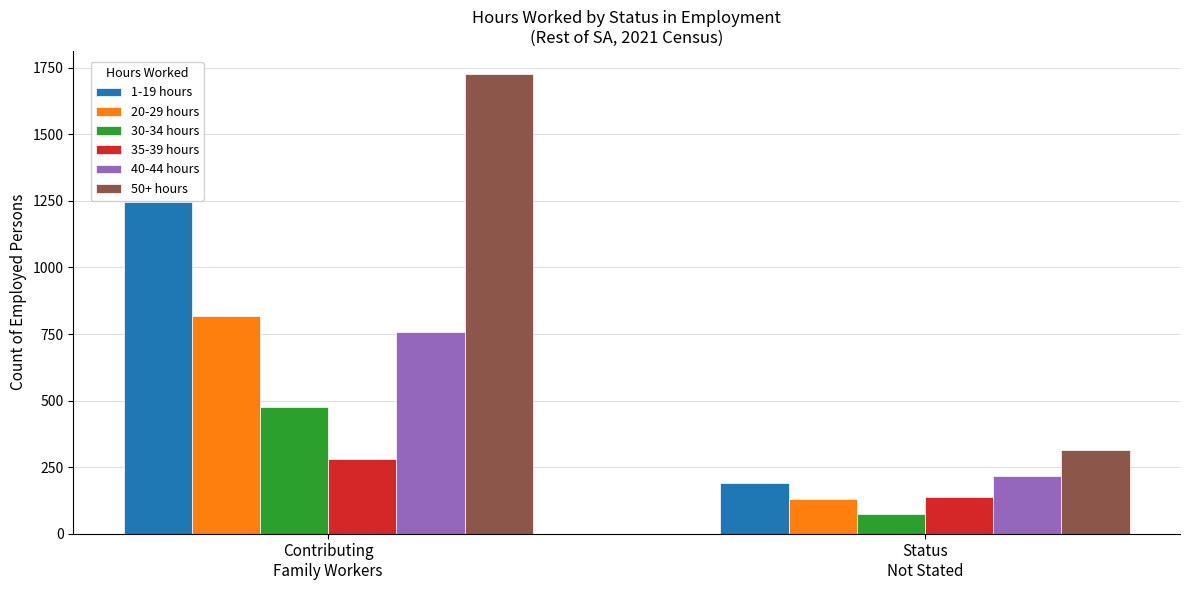

What is the label of the 1st bar from the left?

Contributing
Family Workers